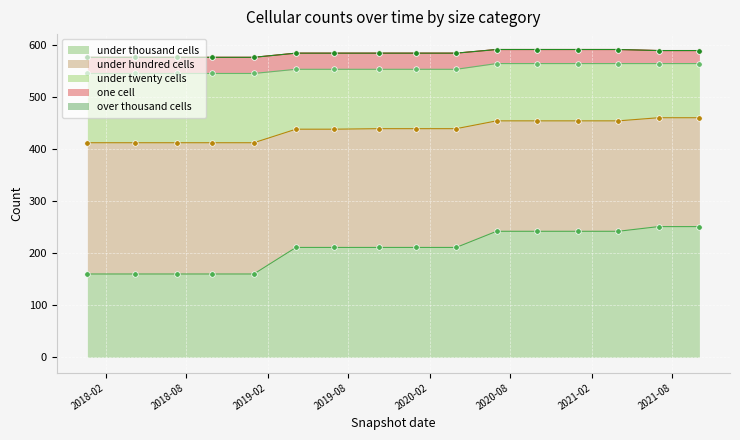

How many data points in under_hundred_cells are less than 211?

5